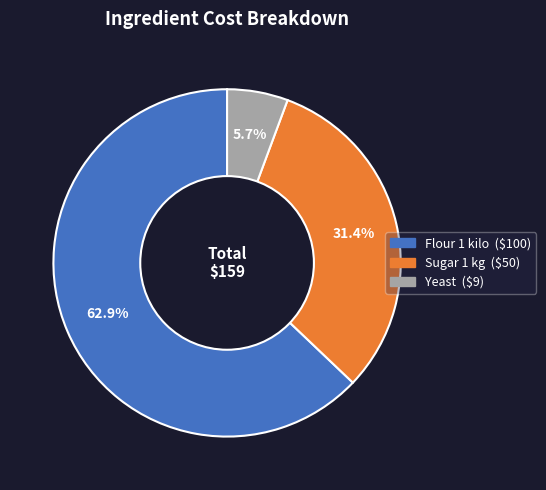

True or false: Yeast accounts for 1% of the total.

False